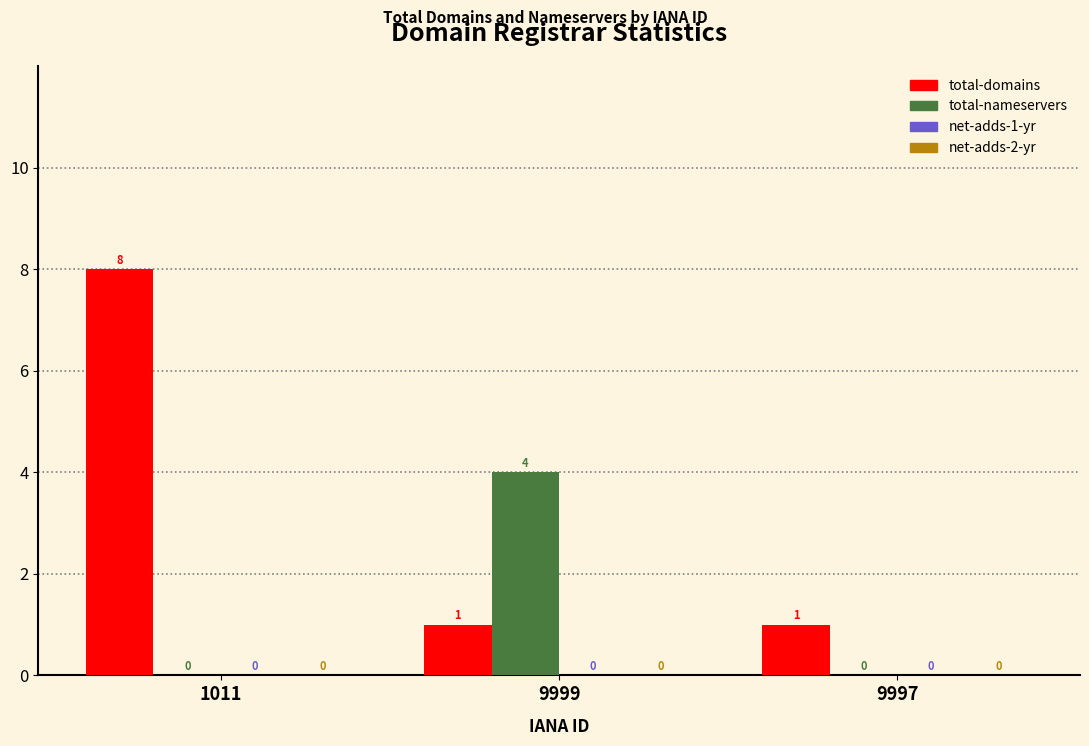

What is the highest value of the total-nameservers series?

4